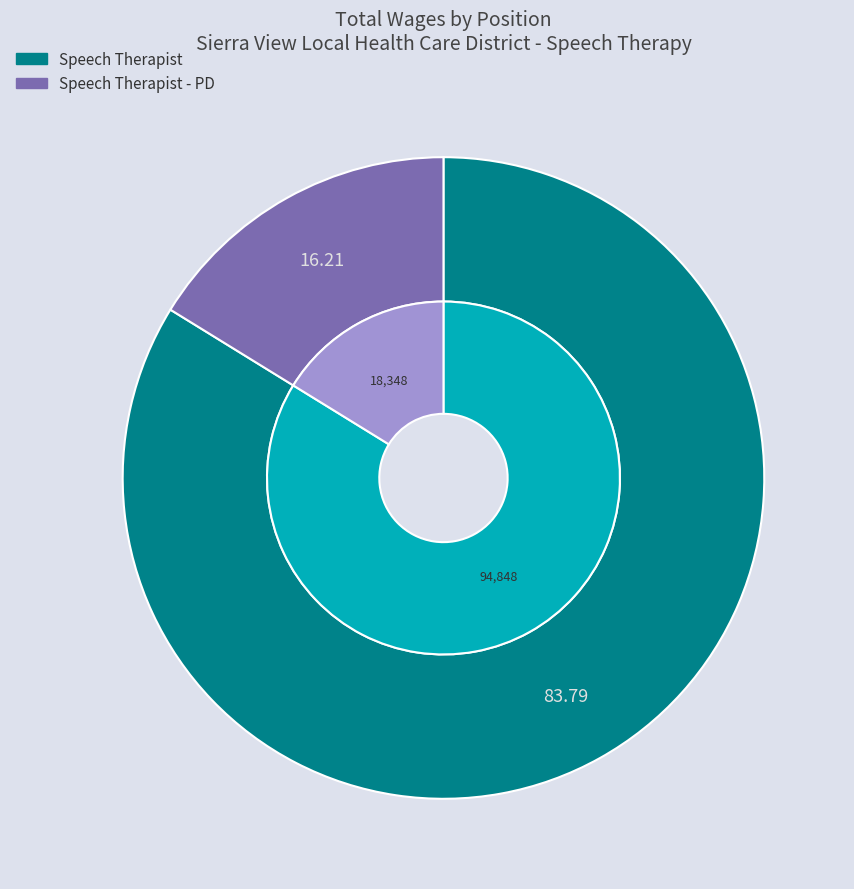

Which category has the biggest portion of the pie?

Speech Therapist